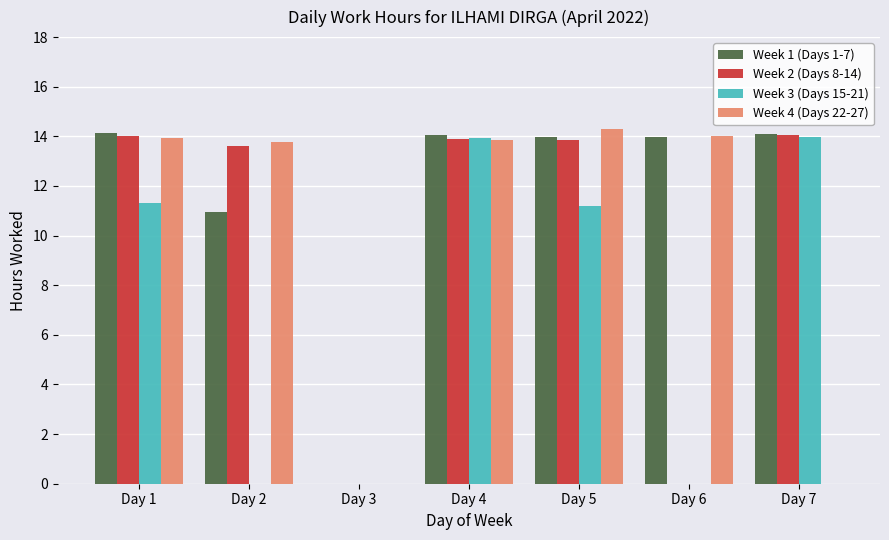

What is the total value across all series at Day 2?

38.4